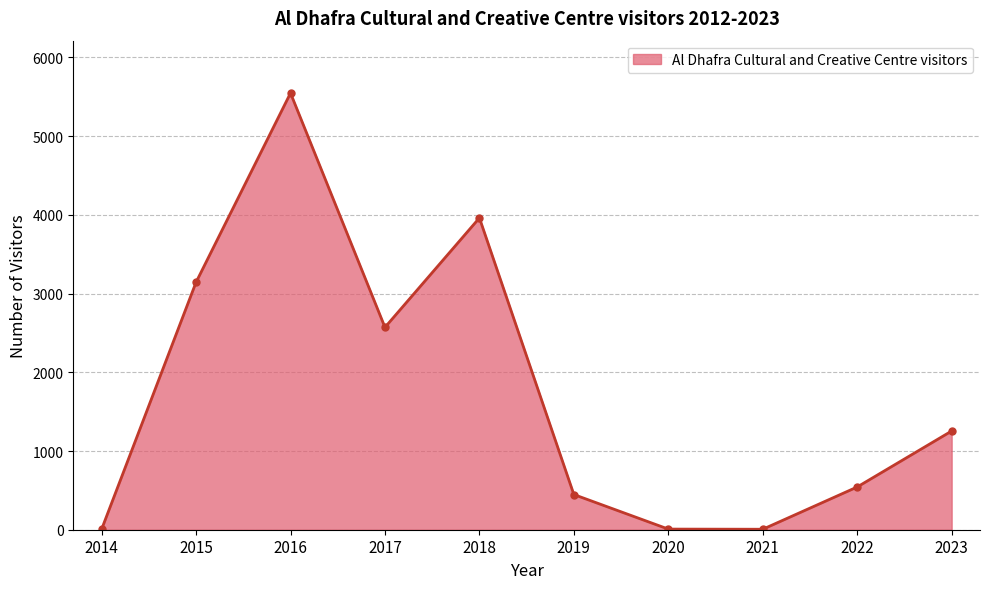

What is the difference between the second highest and minimum values?

3955